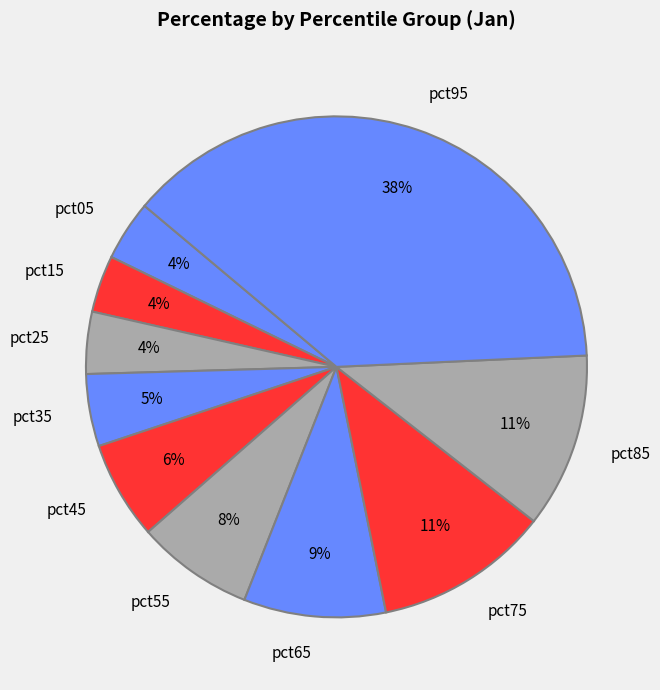

Is pct85 the majority of the pie?

No